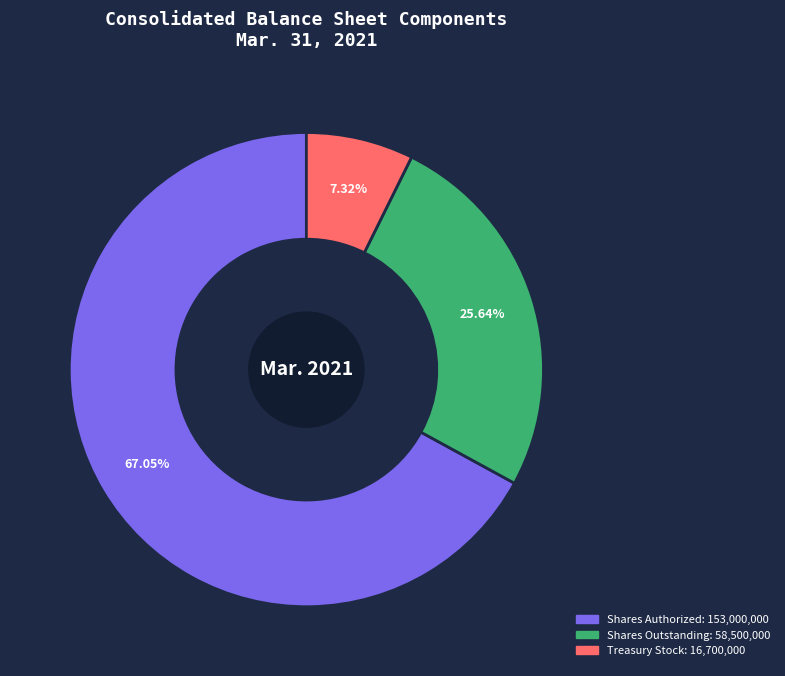

Is there a majority slice in this chart?

Yes